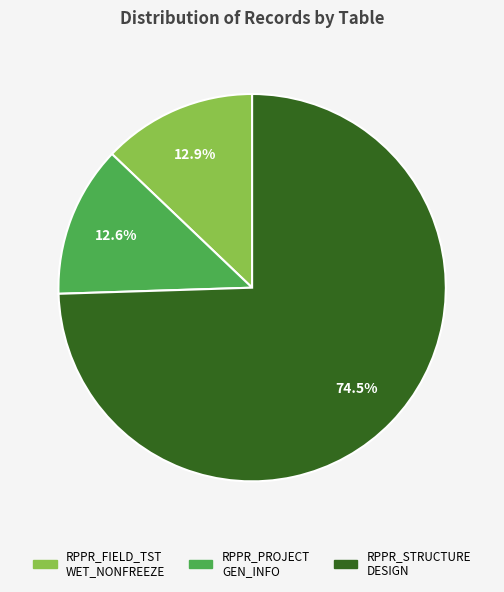

Does any single category account for the majority?

Yes